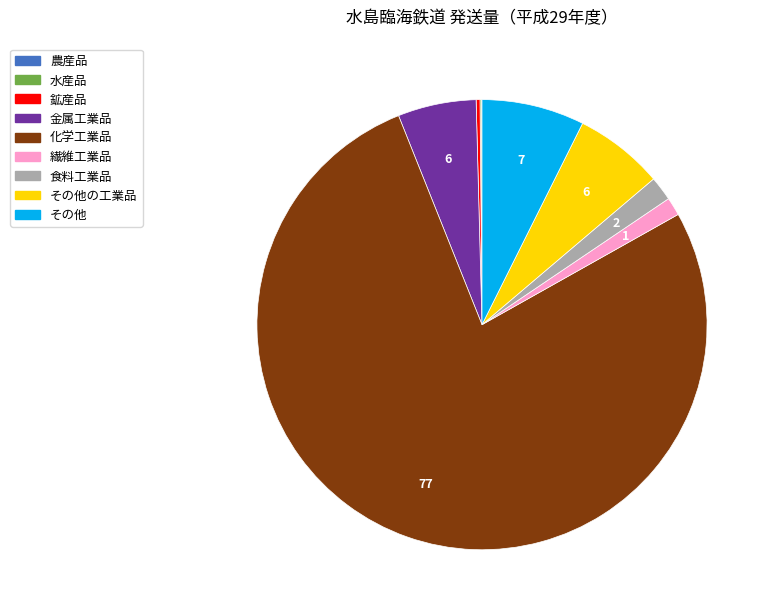

Is there any slice that represents more than half of the pie?

Yes